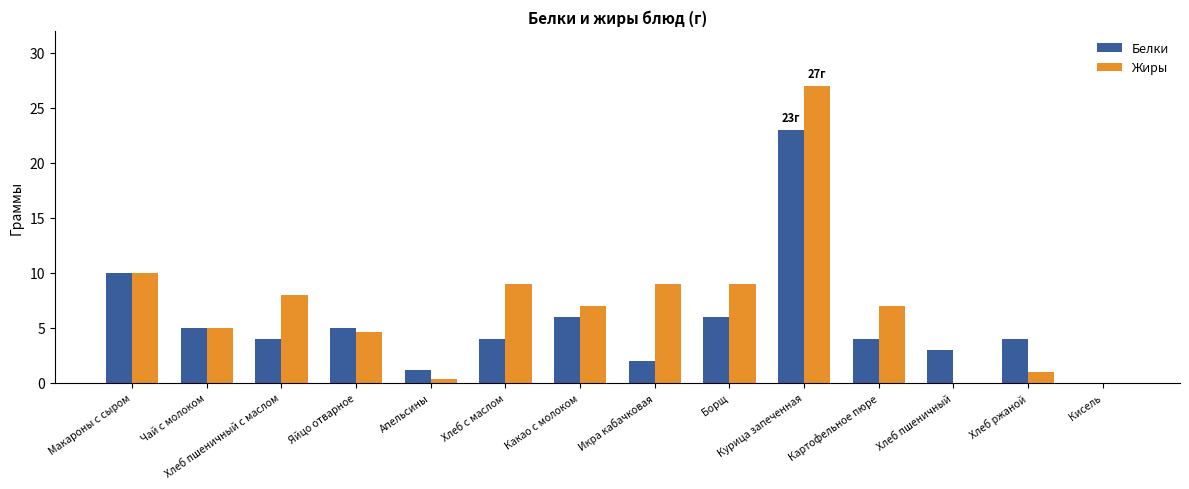

Is the value of Жиры at Хлеб ржаной greater than the value of Белки at Борщ?

No